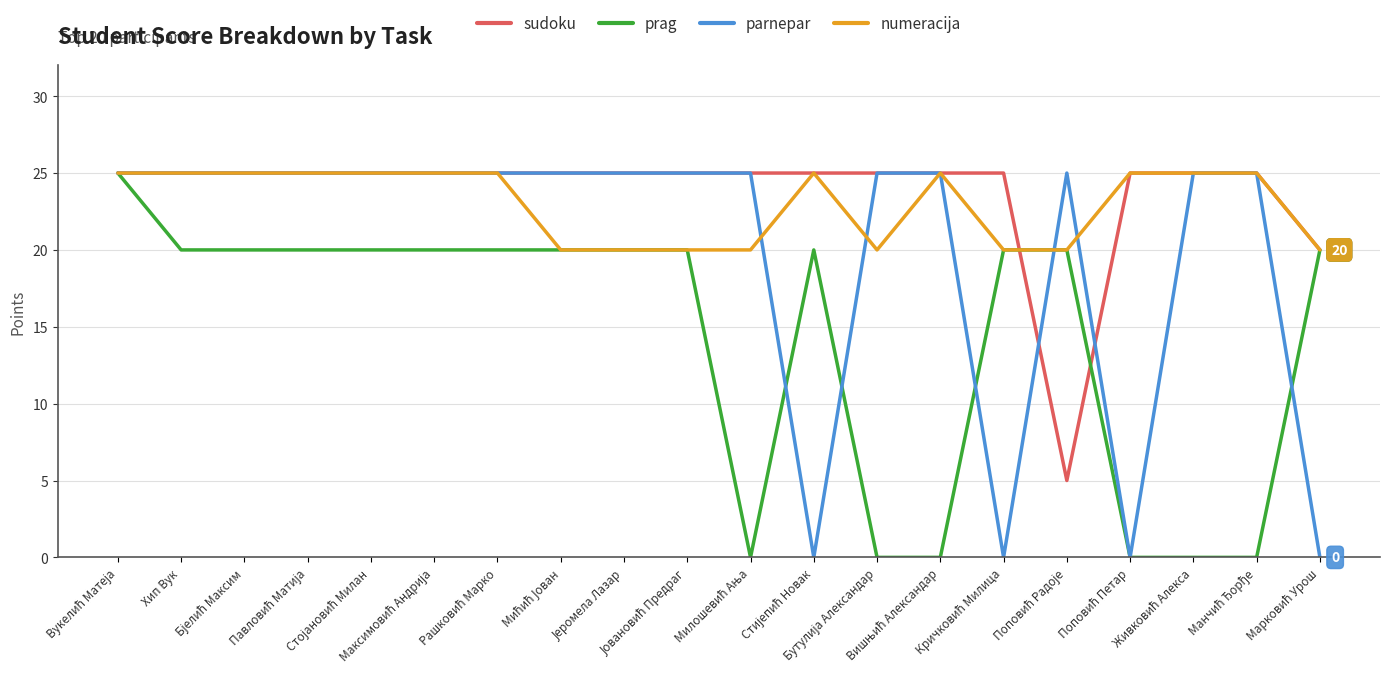

Reading right to left, extract all data points from this chart.

sudoku: 20	25	25	25	5	25	25	25	25	25	25	25	25	25	25	25	25	25	25	25
prag: 20	0	0	0	20	20	0	0	20	0	20	20	20	20	20	20	20	20	20	25
parnepar: 0	25	25	0	25	0	25	25	0	25	25	25	25	25	25	25	25	25	25	25
numeracija: 20	25	25	25	20	20	25	20	25	20	20	20	20	25	25	25	25	25	25	25